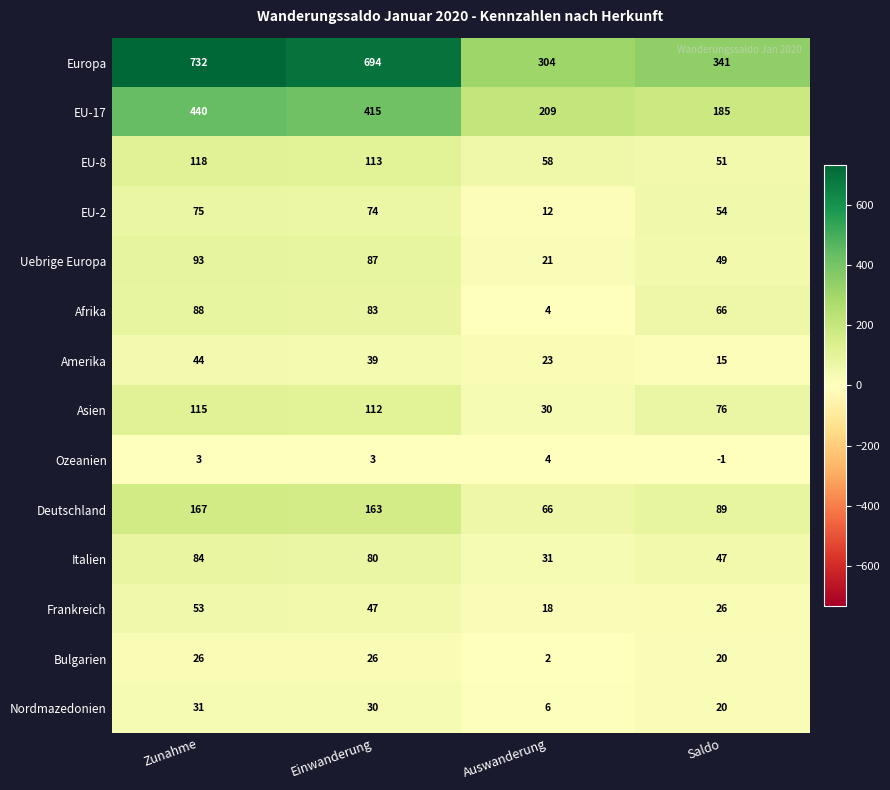

What is the difference between the highest and lowest values at Zunahme?

729